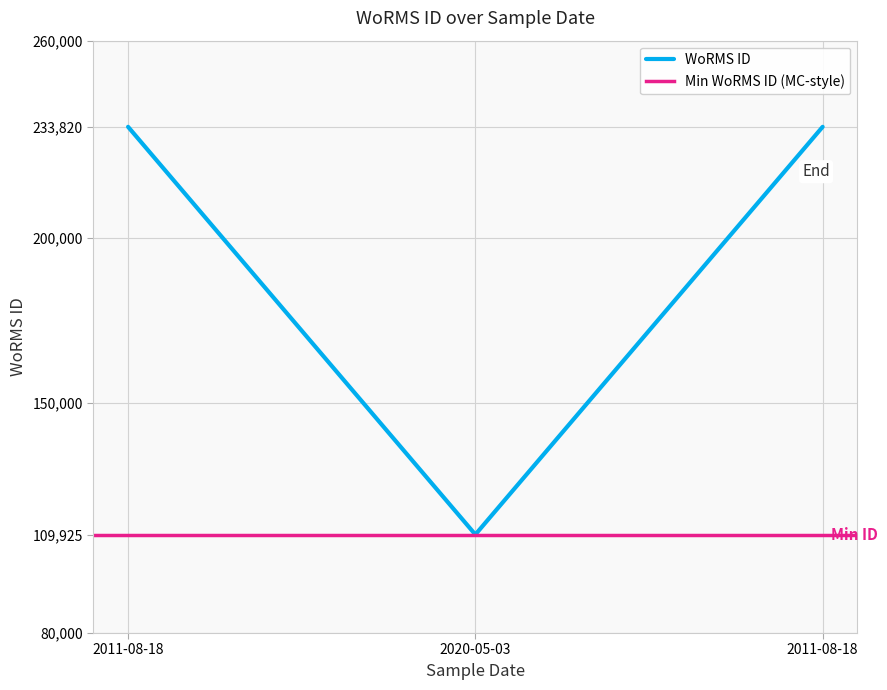

What is the value of the 1st point from the left?

233820